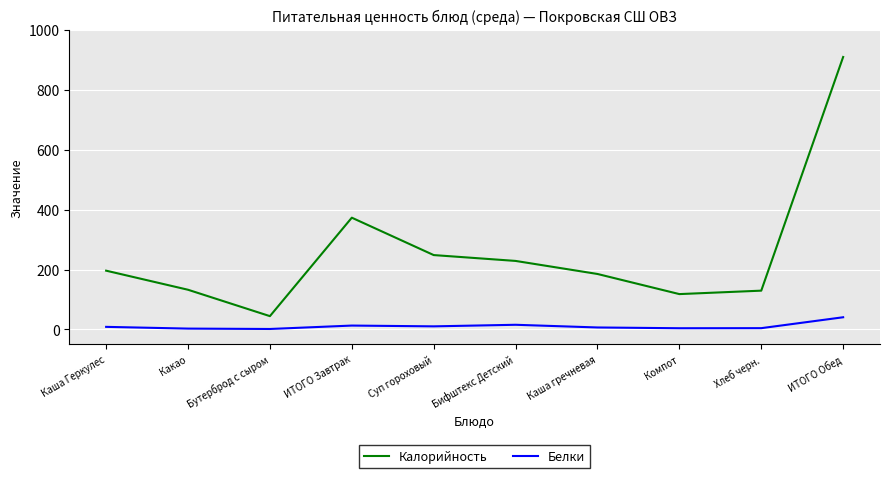

What is the difference between the second highest and minimum values in the Белки series?

14.0